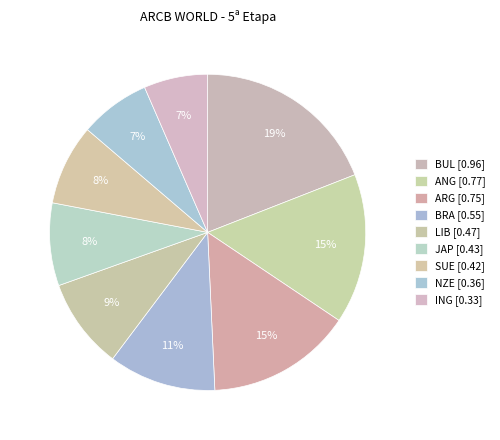

How many slices are in this pie chart?

9